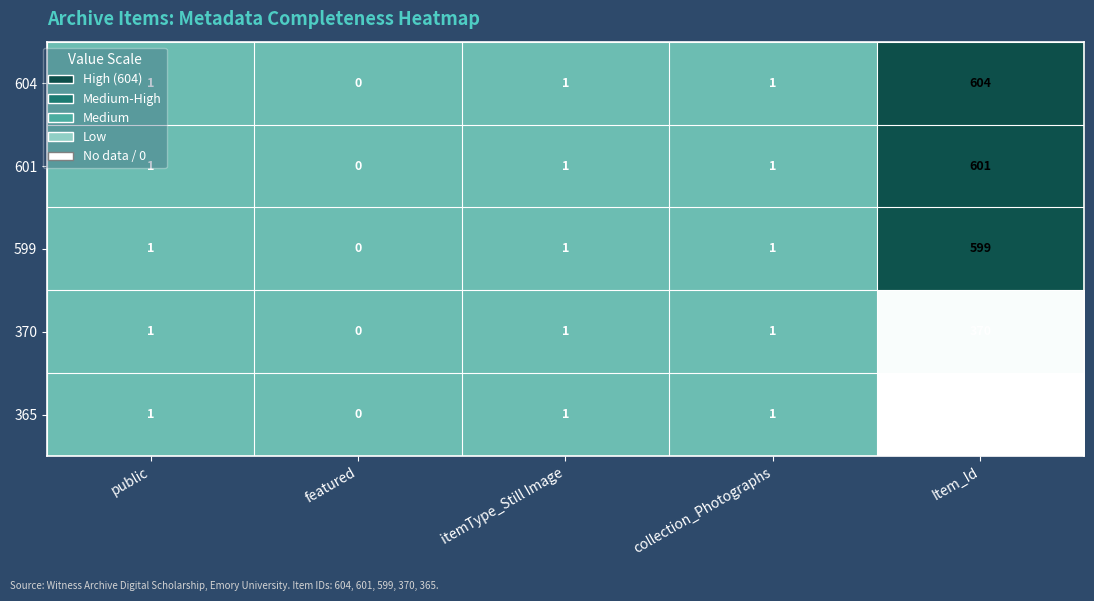

What is the total value across all series at itemType_Still Image?

5